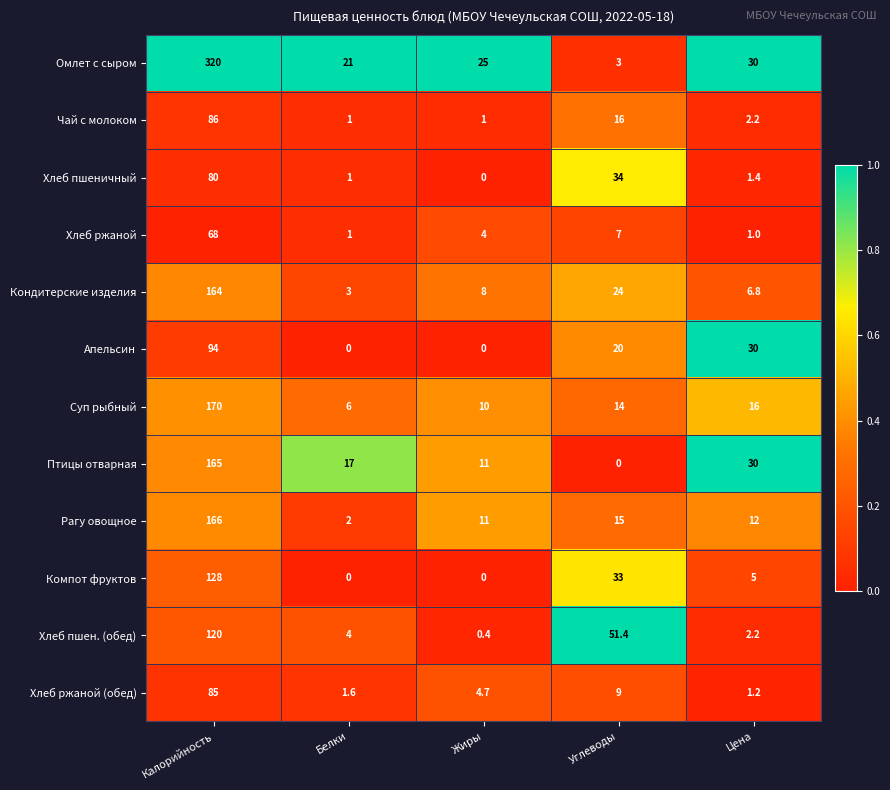

What is the difference between the Омлет с сыром values at Белки and Углеводы?

18.0